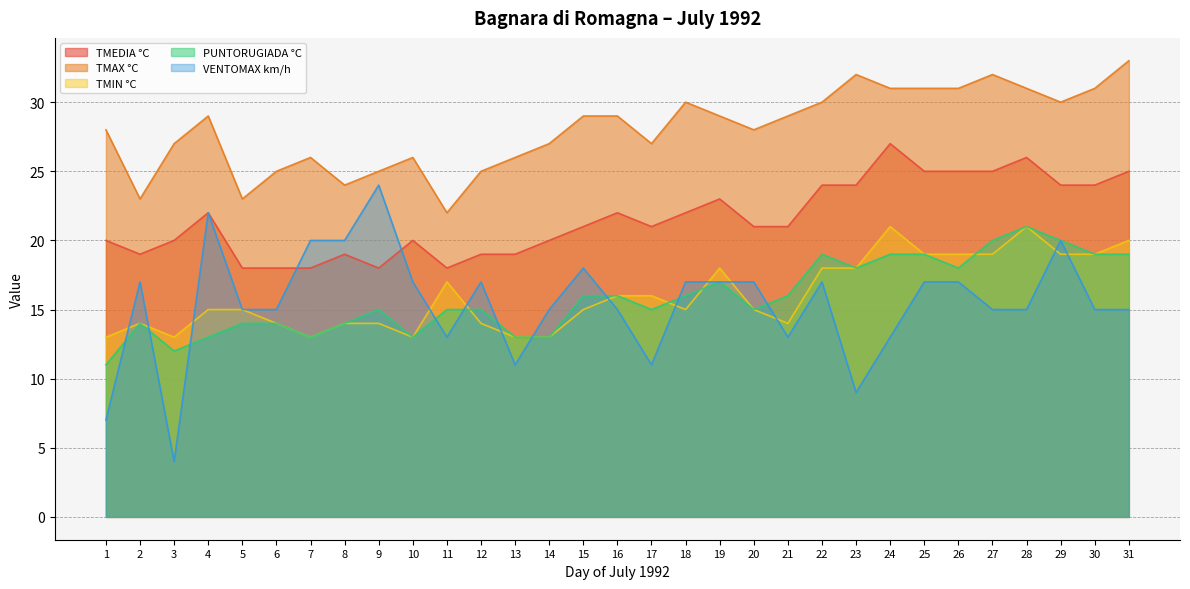

Is the value of TMAX °C at 10 greater than the value of VENTOMAX km/h at 10?

Yes